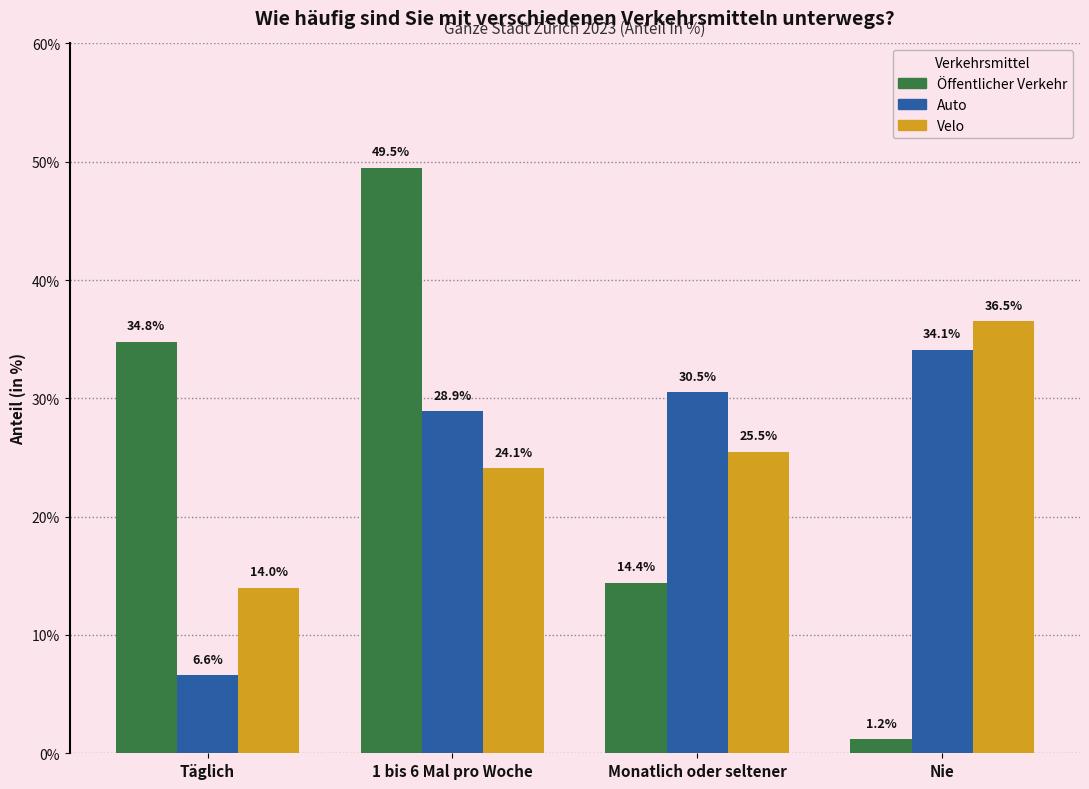

Reading left to right, extract all data points from this chart.

Öffentlicher Verkehr: Täglich=34.8	1 bis 6 Mal pro Woche=49.5	Monatlich oder seltener=14.4	Nie=1.2
Auto: Täglich=6.6	1 bis 6 Mal pro Woche=28.9	Monatlich oder seltener=30.5	Nie=34.1
Velo: Täglich=14.0	1 bis 6 Mal pro Woche=24.1	Monatlich oder seltener=25.5	Nie=36.5